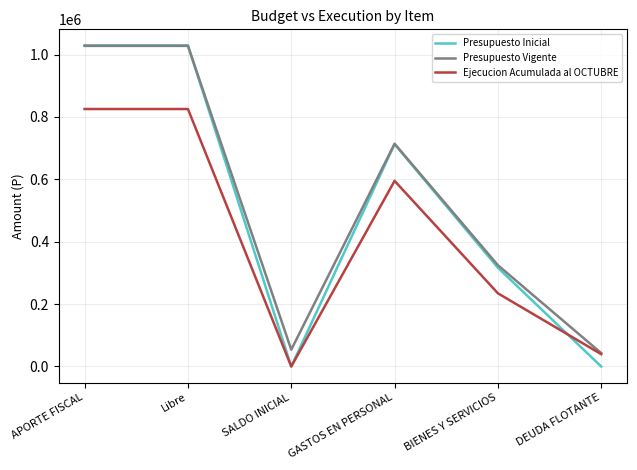

Does the chart have visible grid lines?

Yes